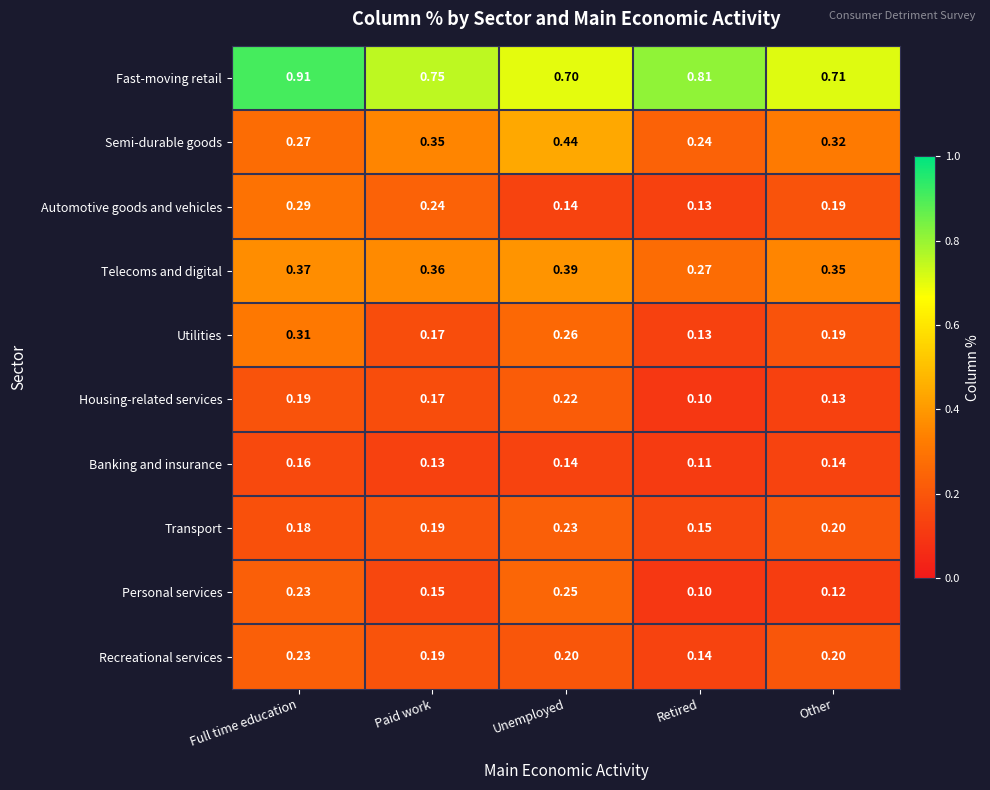

At which category is the sum across all series the highest?

Full time education